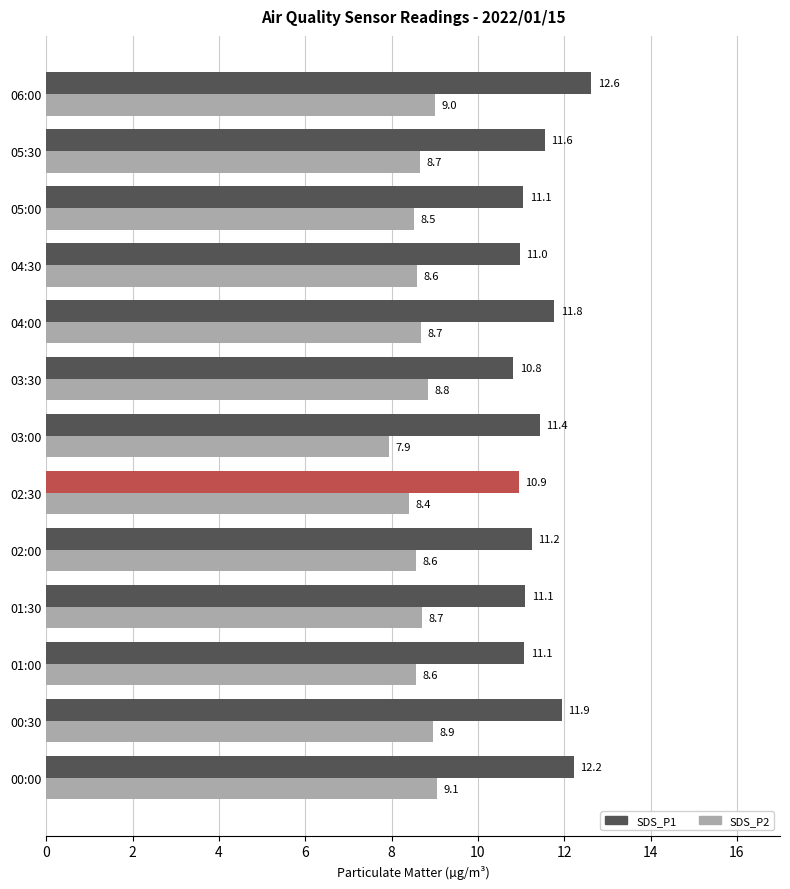

At 00:30, list the series in order from largest to smallest.

SDS_P1, SDS_P2